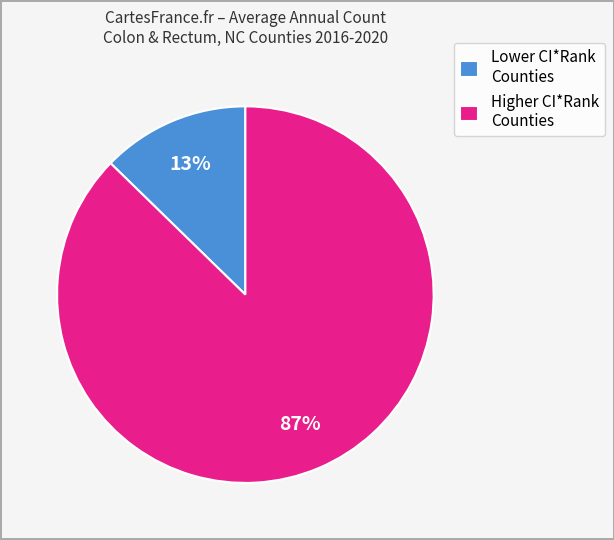

How many segments does this pie chart have?

2